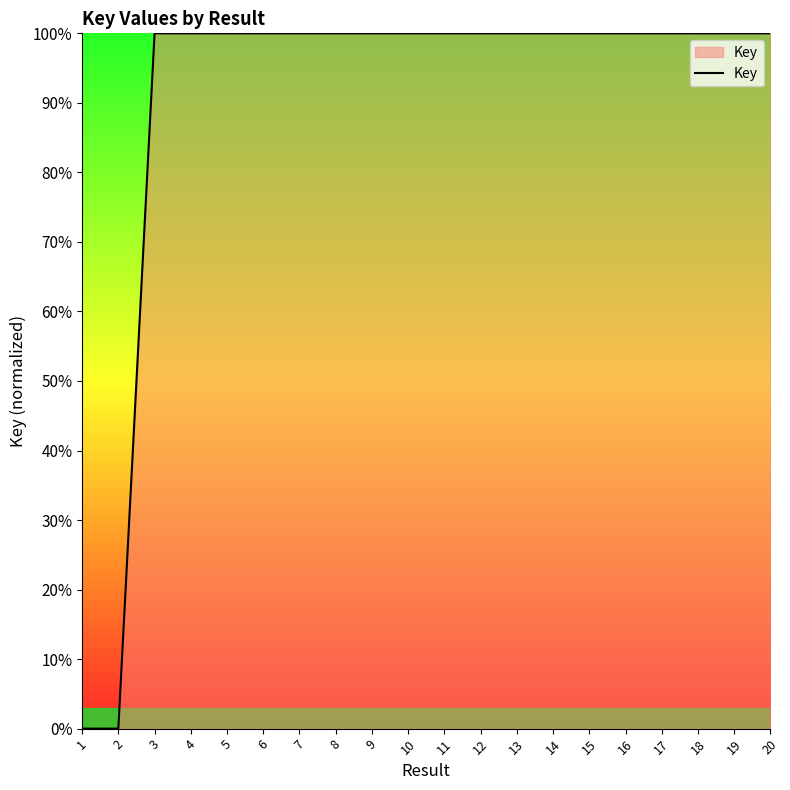

What is the difference between the maximum and minimum values?

100.0